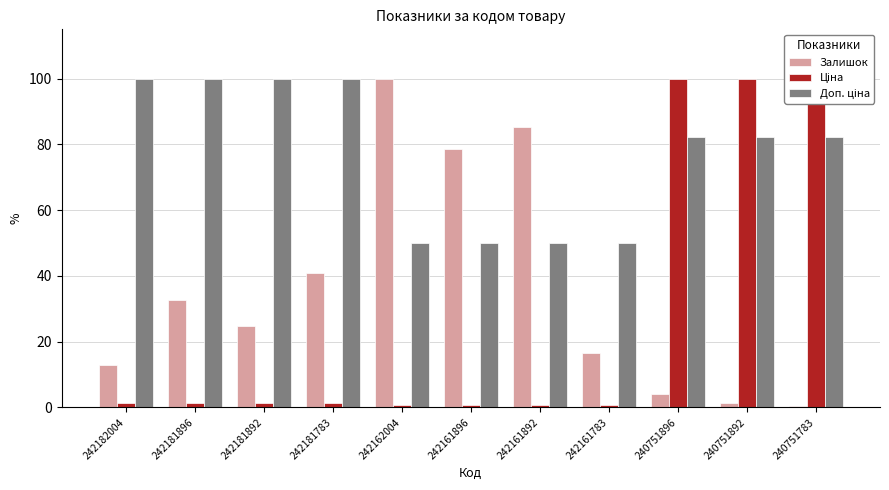

List the labels in order of Ціна value, smallest first.

242162004, 242161896, 242161892, 242161783, 242182004, 242181896, 242181892, 242181783, 240751896, 240751892, 240751783